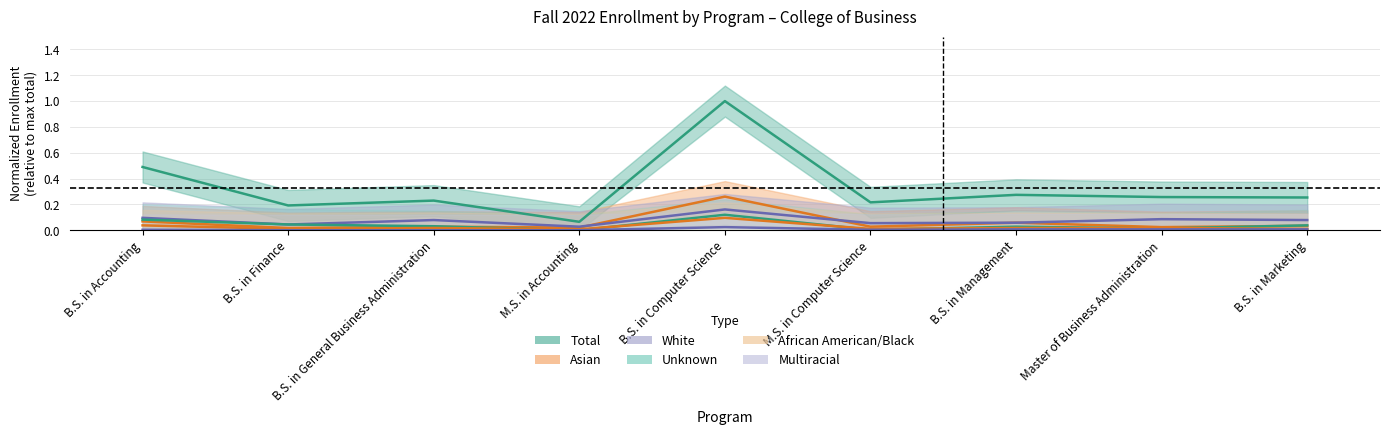

What is the difference between the highest and lowest values at B.S. in Computer Science?

1.0